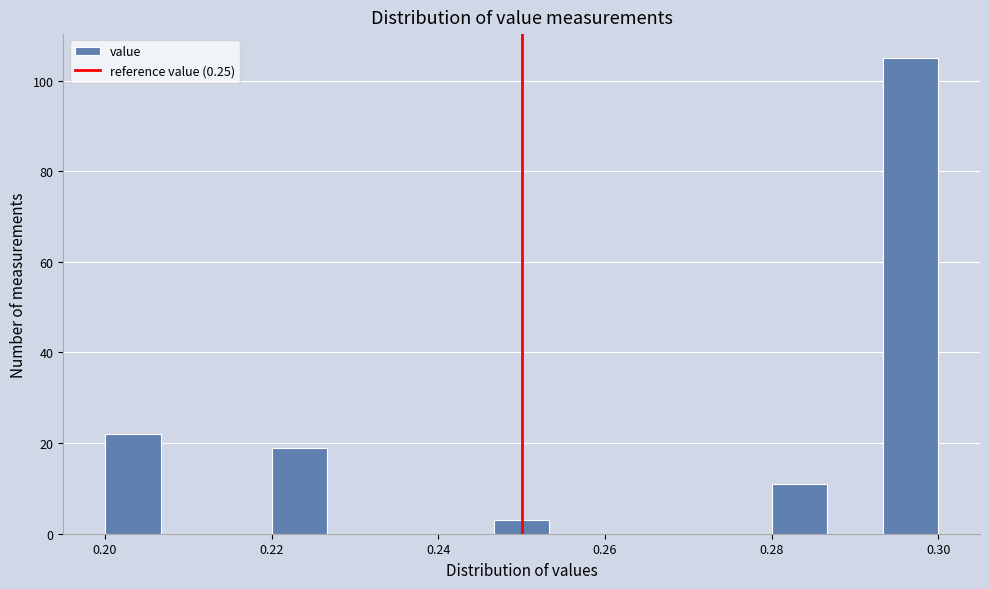

Read against the x-axis, roughly where is the centre of the tallest bar?

0.296